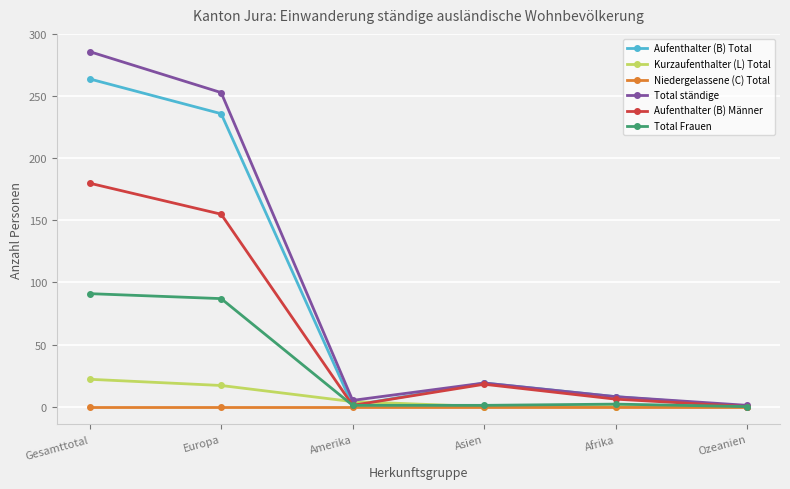

List the series in order of their peak value, lowest first.

Niedergelassene (C) Total, Kurzaufenthalter (L) Total, Total Frauen, Aufenthalter (B) Männer, Aufenthalter (B) Total, Total ständige